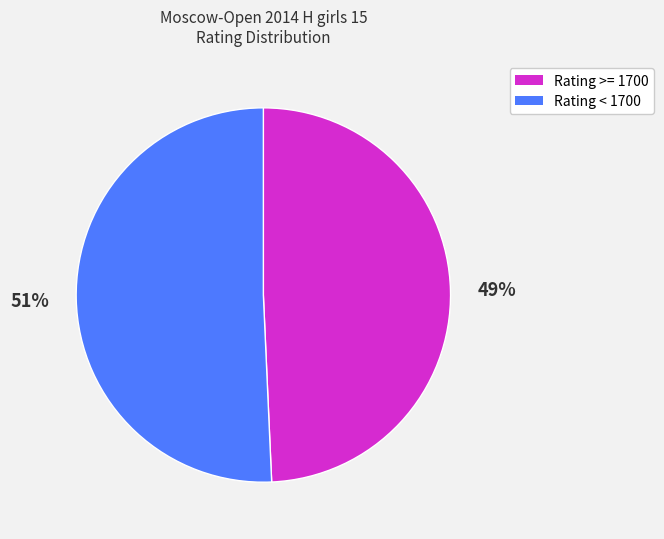

Approximately how many times larger is the value at Rating >= 1700 compared to Rating < 1700?

1.0